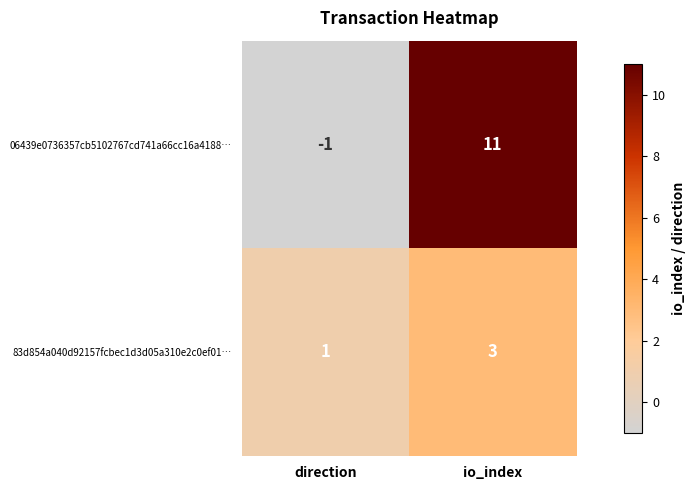

At which label does 06439e0736357cb5102767cd741a66cc16a4188… reach its peak?

io_index